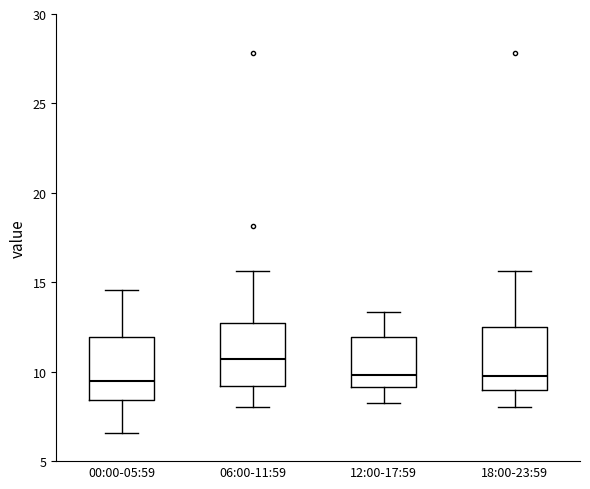

Reading left to right, read every box against the y-axis: the position of its median line, the range the box covers, and the ends of its whiskers. The values are not printed on the chart, so give them approximately, as read against the axis.

00:00-05:59: median 9.5, box 8.5 to 12.0, whiskers 6.5 to 14.5
06:00-11:59: median 10.5, box 9.0 to 12.5, whiskers 8.0 to 15.5
12:00-17:59: median 10.0, box 9.0 to 12.0, whiskers 8.0 to 13.5
18:00-23:59: median 10.0, box 9.0 to 12.5, whiskers 8.0 to 15.5